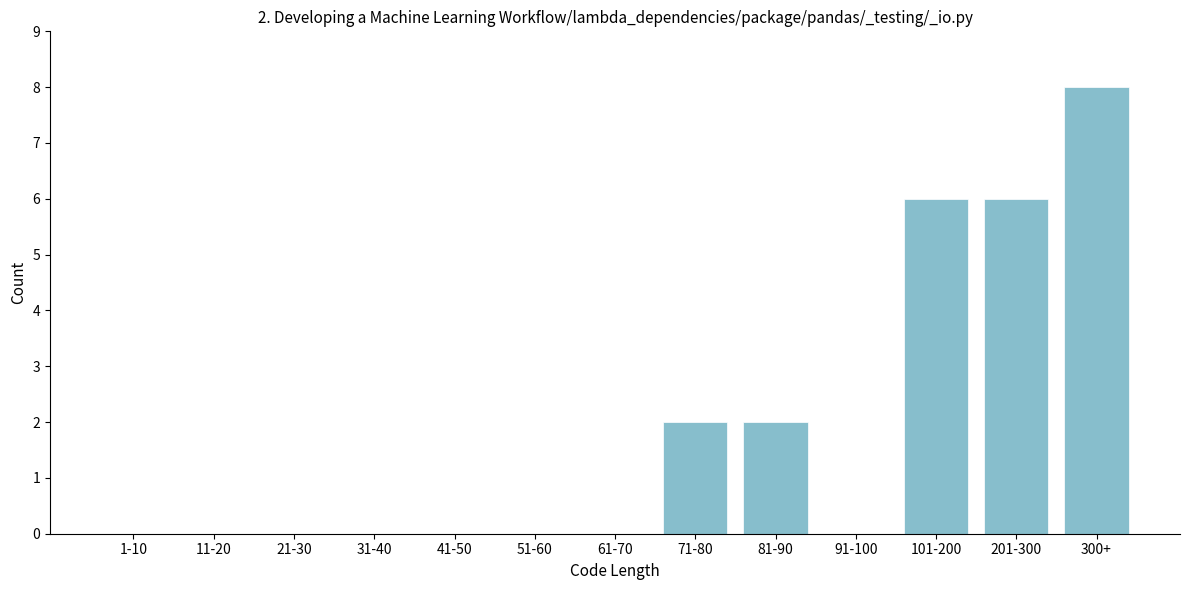

Reading left to right, what are all the values shown in this chart?

1-10=0	11-20=0	21-30=0	31-40=0	41-50=0	51-60=0	61-70=0	71-80=2	81-90=2	91-100=0	101-200=6	201-300=6	300+=8